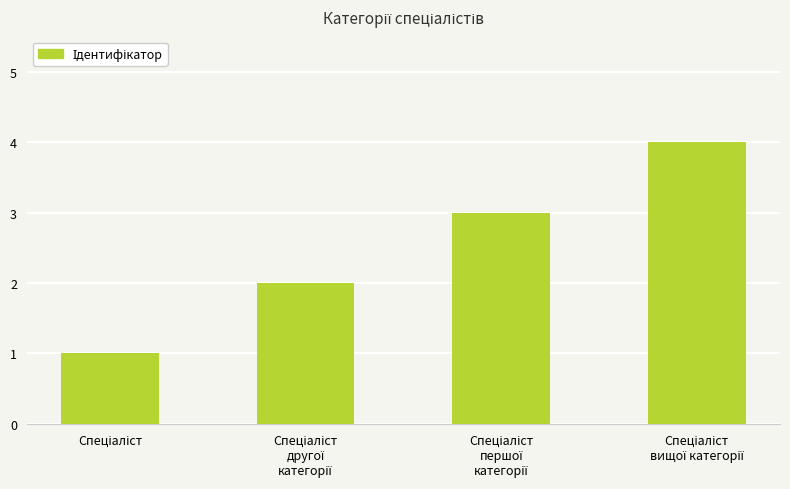

What is the greatest value displayed?

4